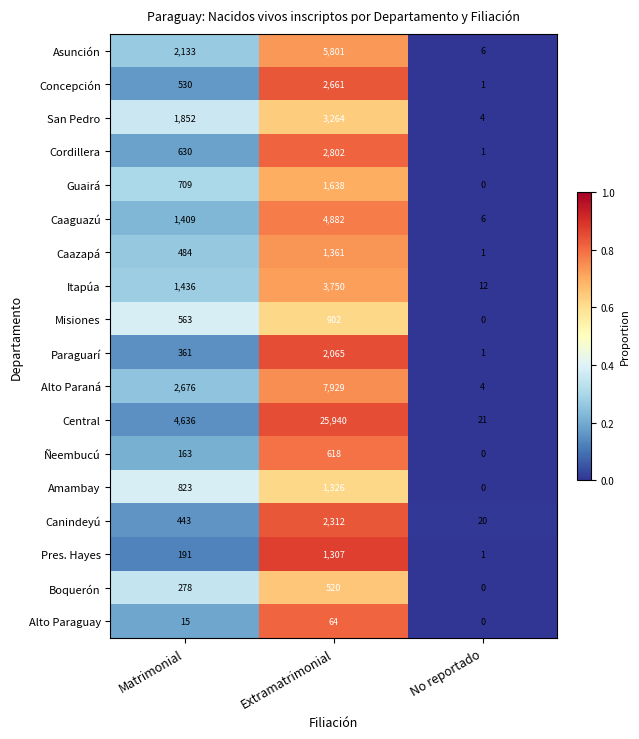

At which label does Asunción reach its peak?

Extramatrimonial